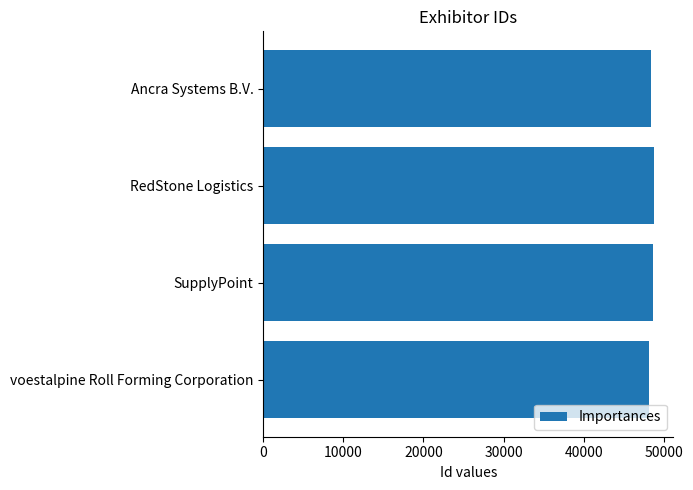

What is the approximate value at RedStone Logistics?

48774